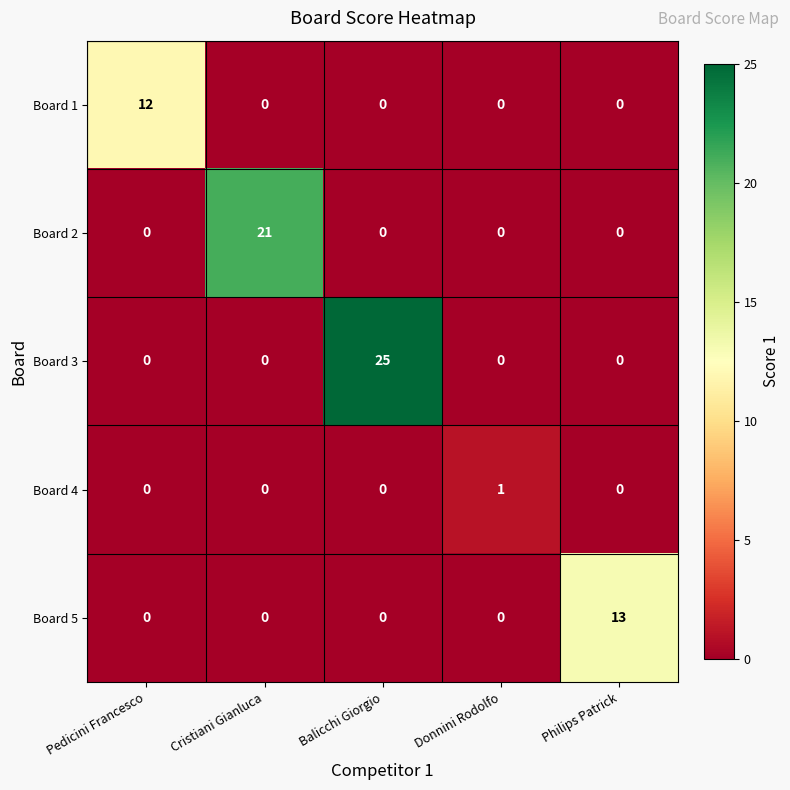

Is it true that Board 1 equals 4 at Cristiani Gianluca?

False